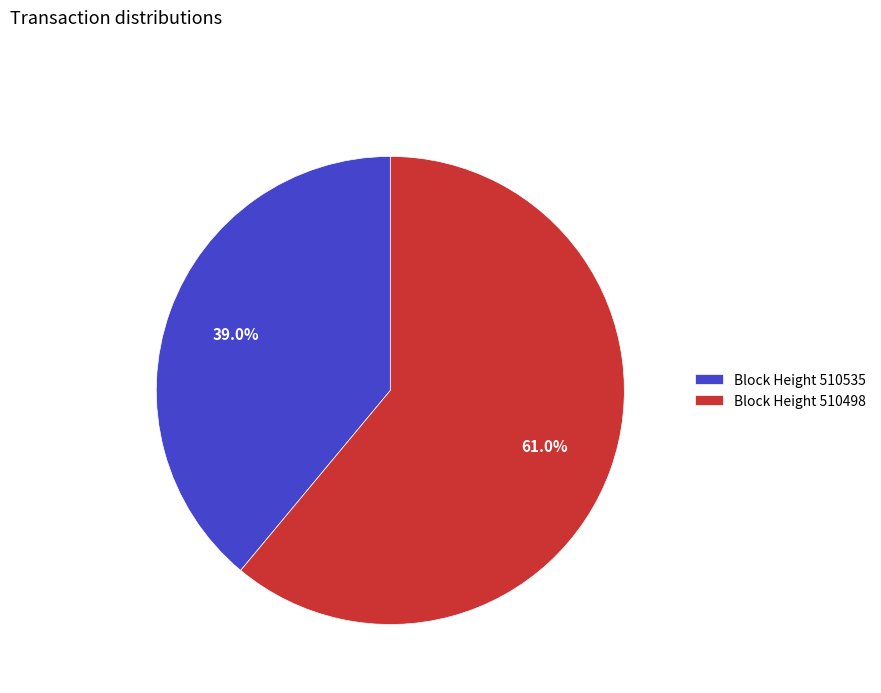

How many slices are in this pie chart?

2